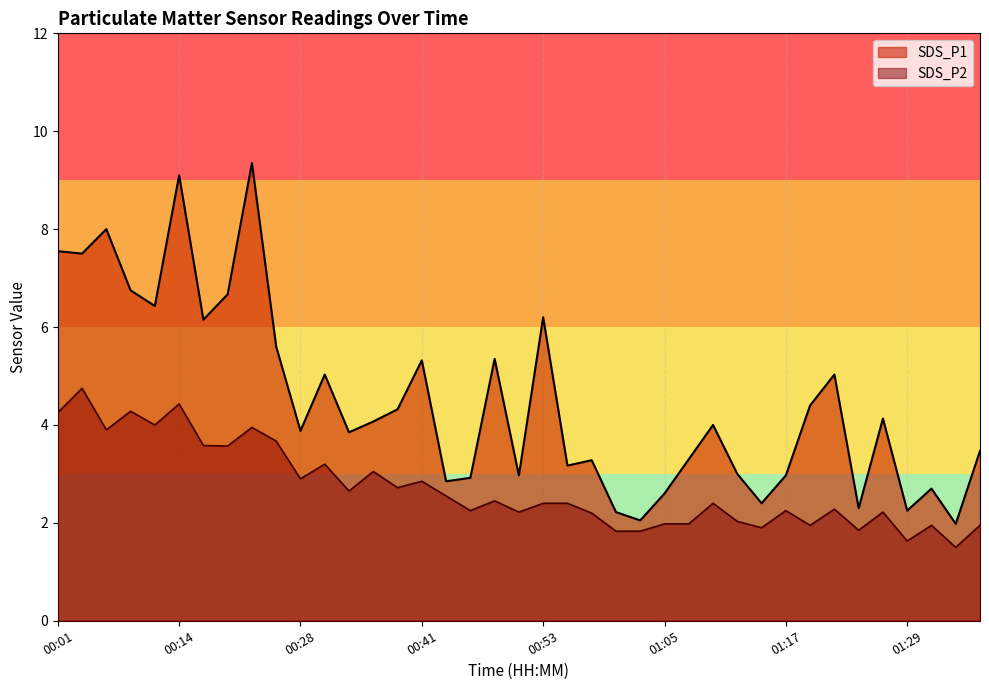

What is the label of the 25th point from the right?

00:38